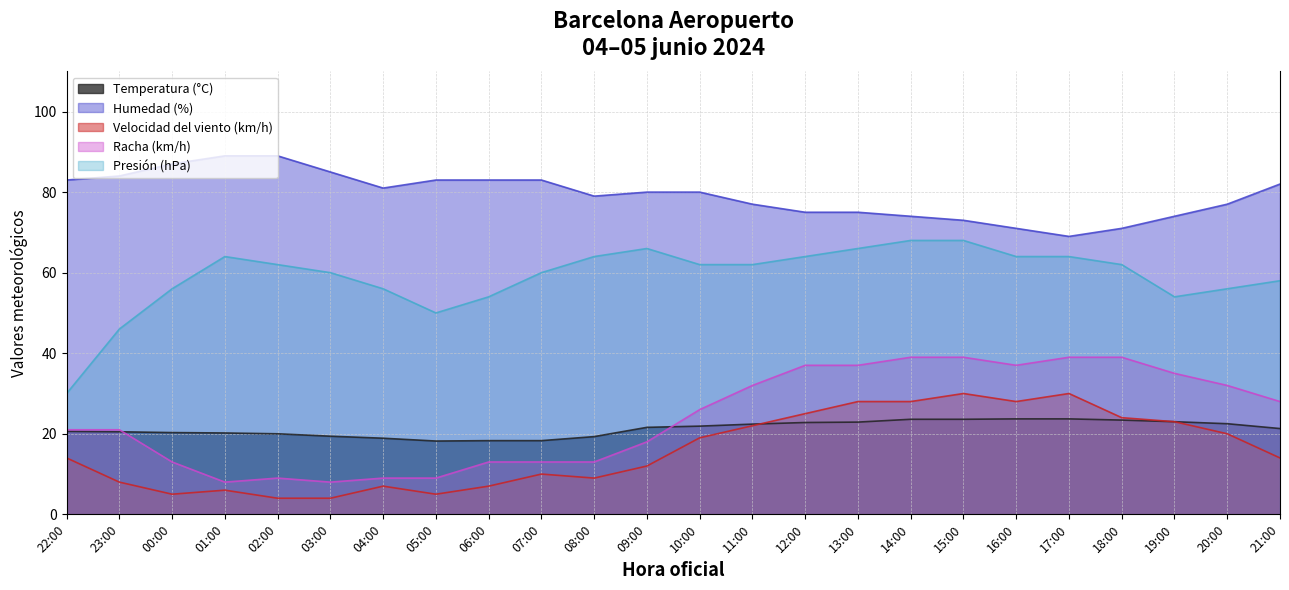

What is the spread (max minus min) of values at 20:00?

57.0